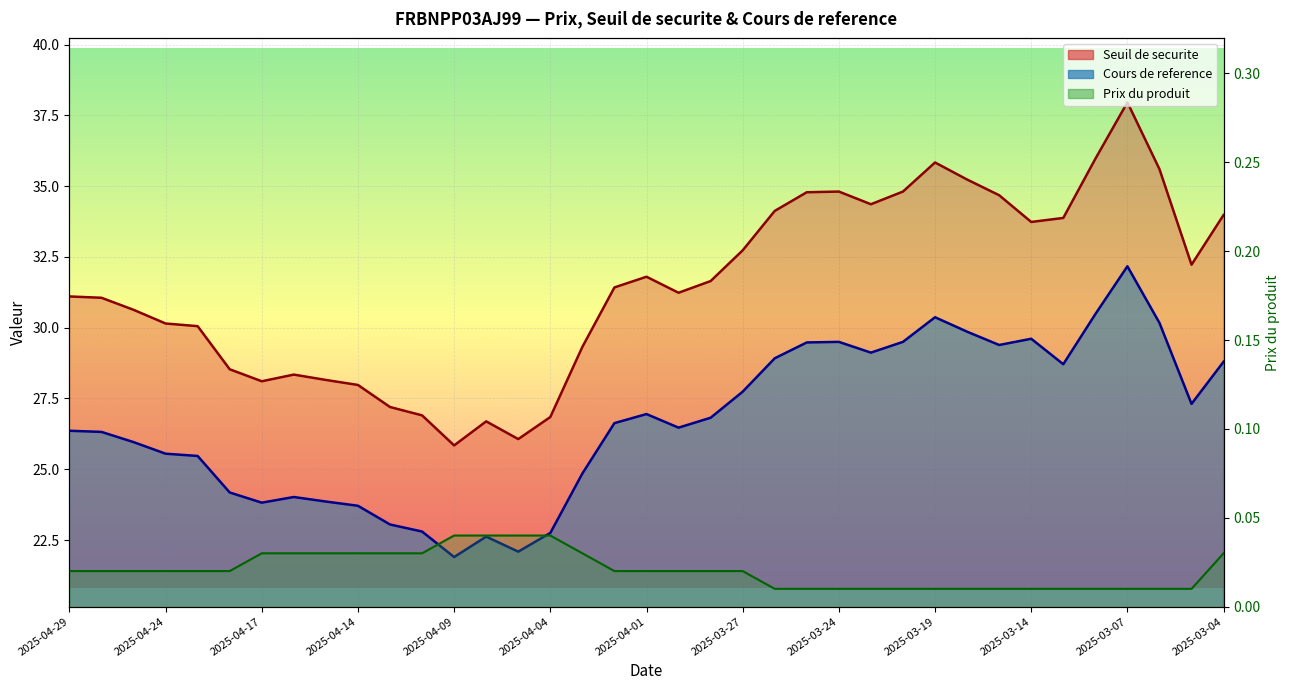

What is the spread (max minus min) of values at 2025-03-18?

35.2